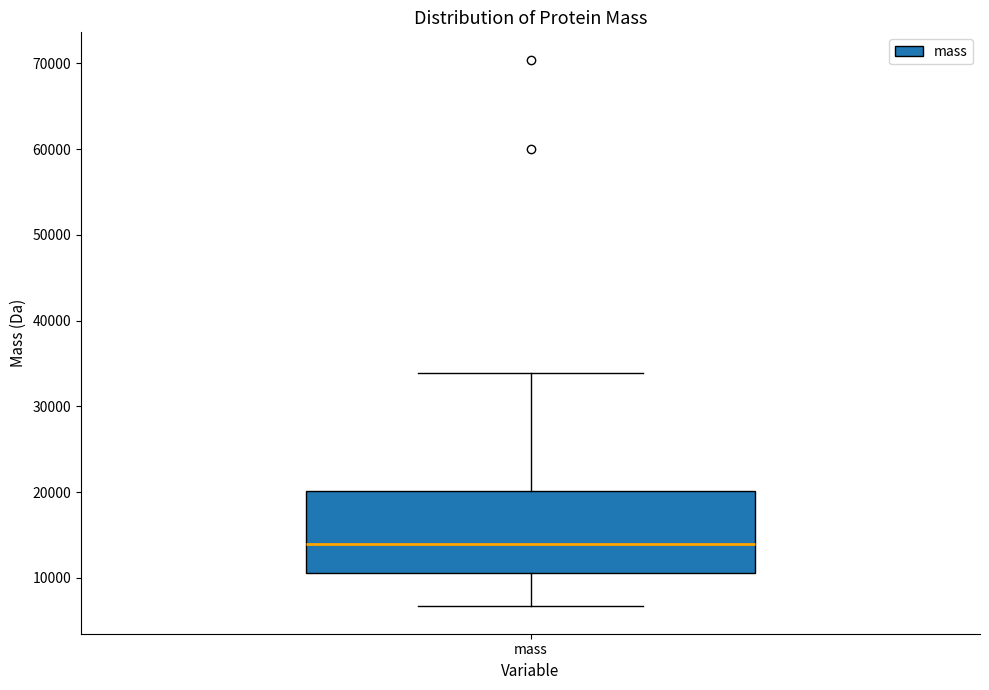

Transcribe this box plot: give where the median line is, the range the box spans, and where the two whiskers end, as read against the y-axis. The values are not printed on the chart, so give them approximately, as read against the axis.

median 14000, box 11000 to 20000, whiskers 7000 to 34000